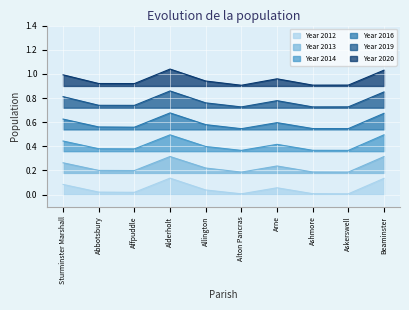

The Year 2020 series shows 1.3 at Allington. True or false?

False